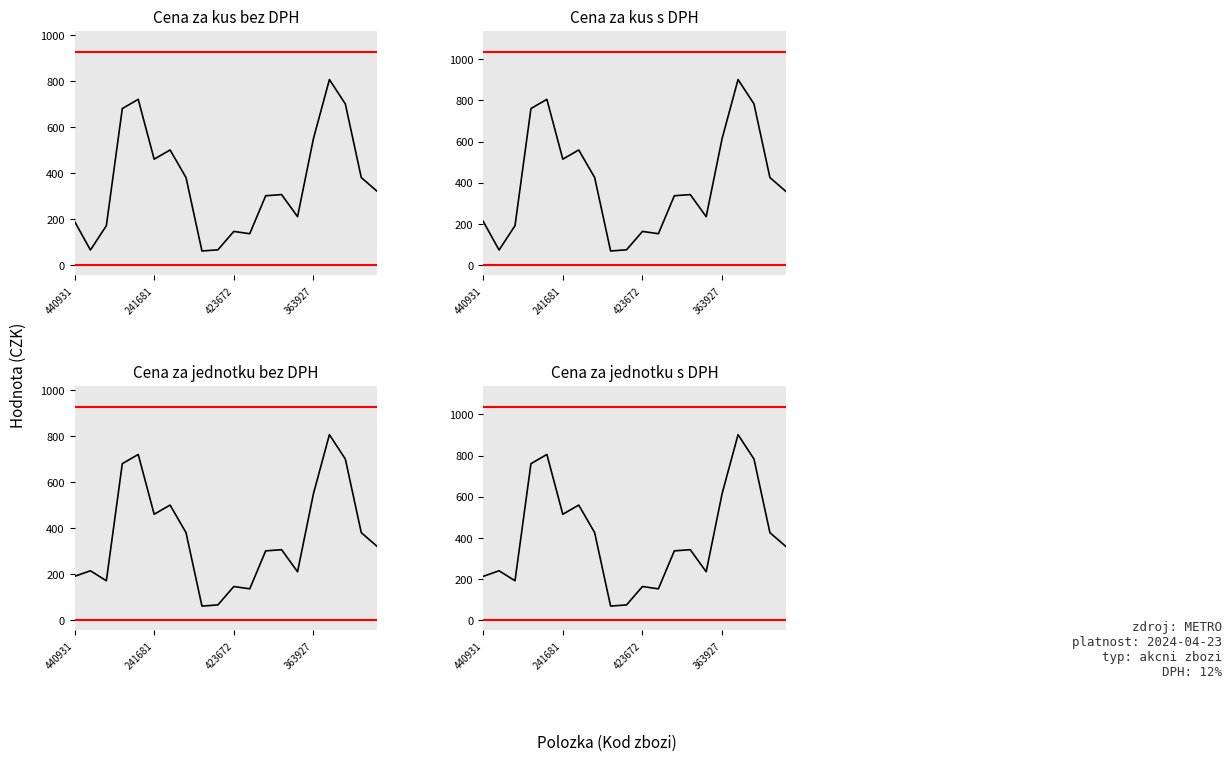

Where is the first local maximum for Cena za kus bez DPH?

4